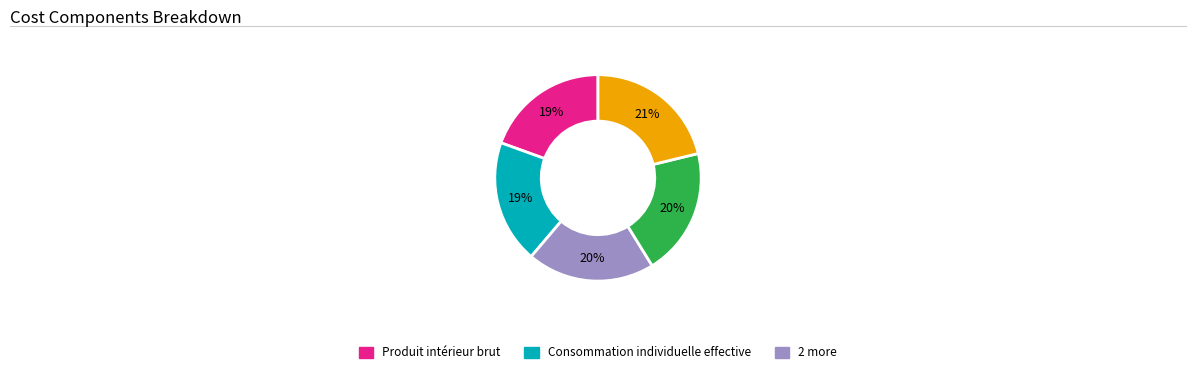

To the nearest percent, what is the difference between the largest and smallest slice percentages?

2%